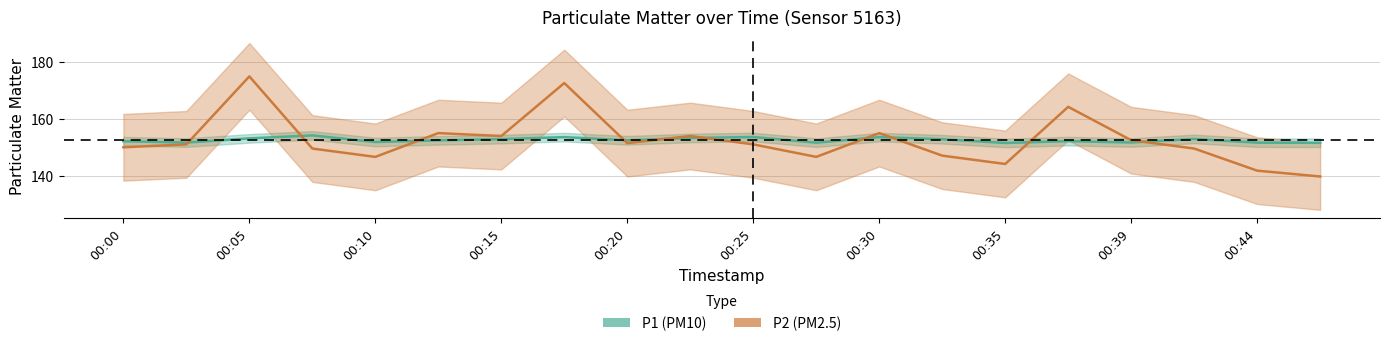

How many interior local valleys does the P1 series have?

6